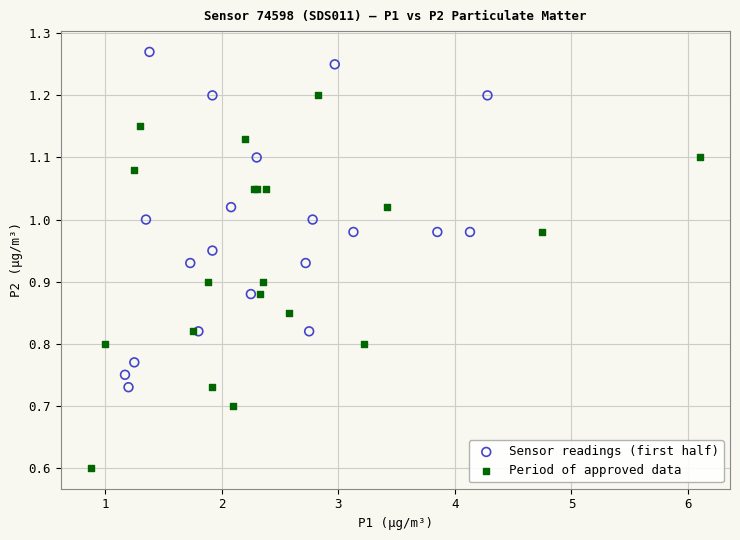

Which series has the widest spread of Y values?

Period of approved data